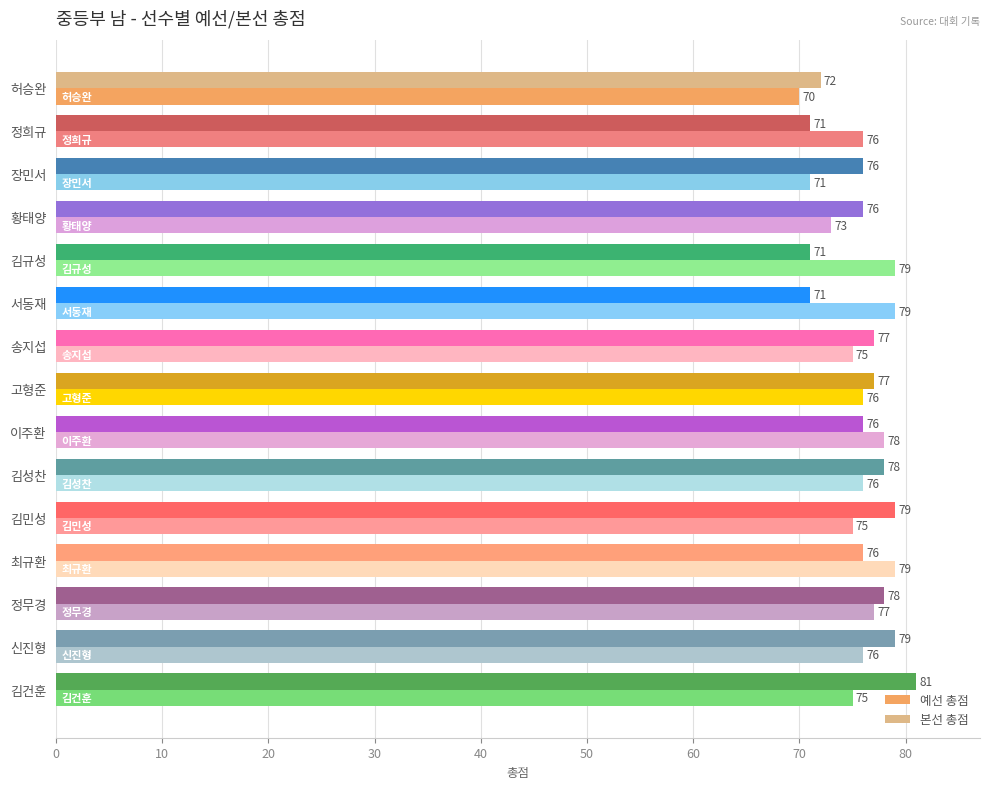

Rank the series at 송지섭 from highest to lowest value.

본선 총점, 예선 총점